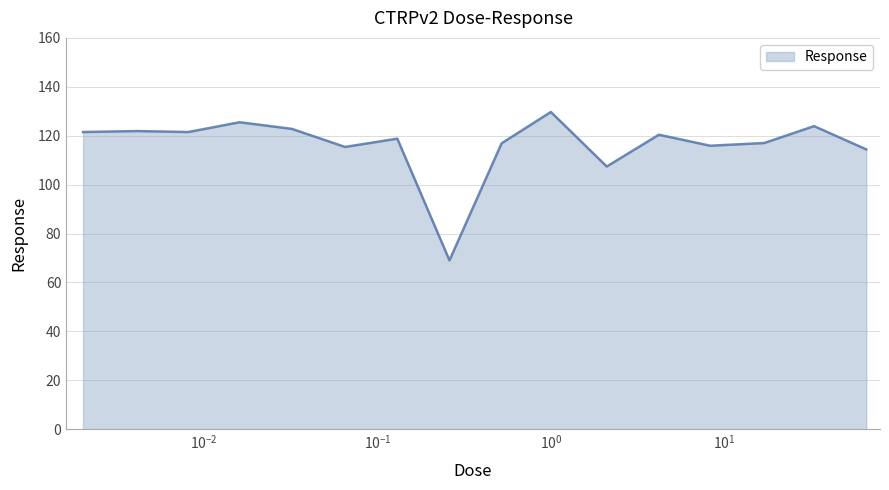

What is the sum of all values?

1862.0